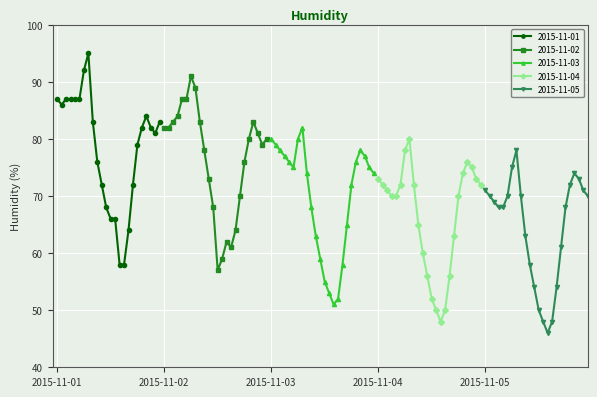

What is the average value of the 2015-11-02 series?

77